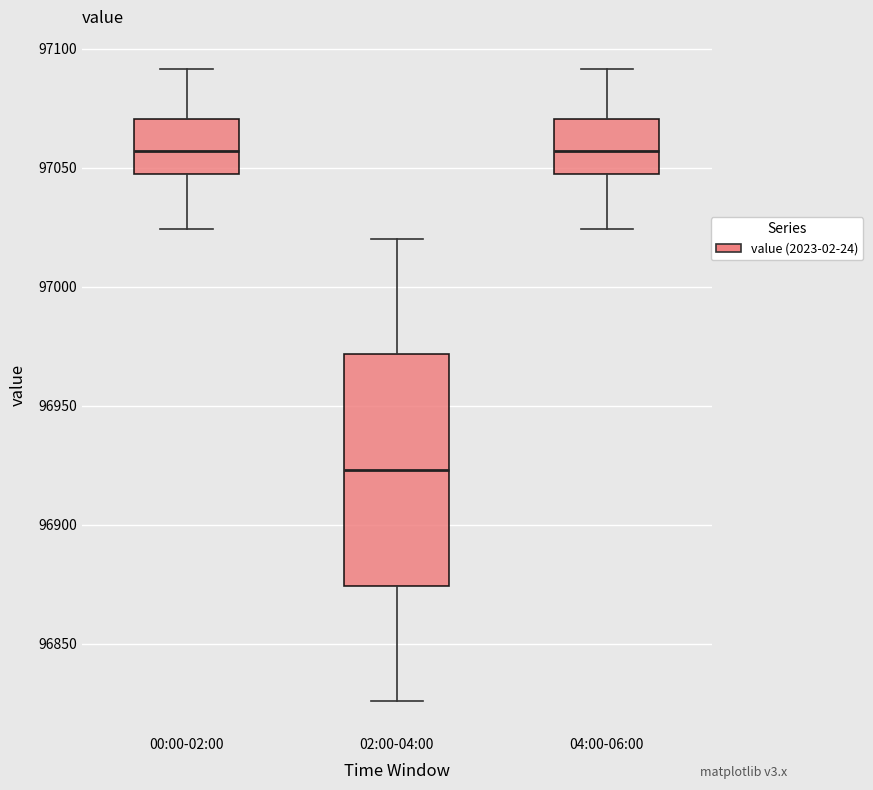

Reading left to right, read every box against the y-axis: the position of its median line, the range the box covers, and the ends of its whiskers. The values are not printed on the chart, so give them approximately, as read against the axis.

00:00-02:00: median 97055, box 97045 to 97070, whiskers 97025 to 97090
02:00-04:00: median 96925, box 96875 to 96970, whiskers 96825 to 97020
04:00-06:00: median 97055, box 97045 to 97070, whiskers 97025 to 97090